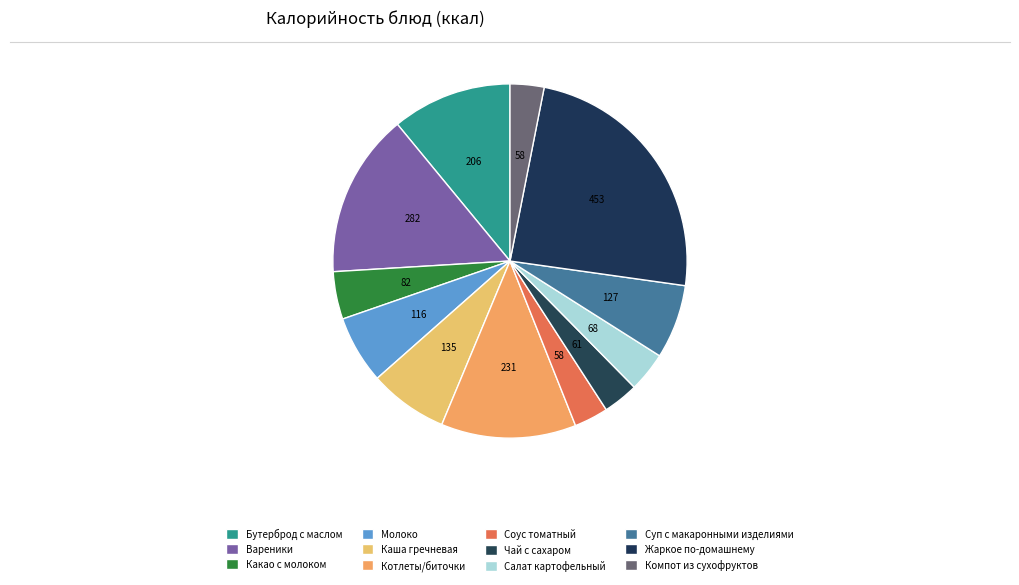

To the nearest percent, what portion does Бутерброд с маслом represent?

11%